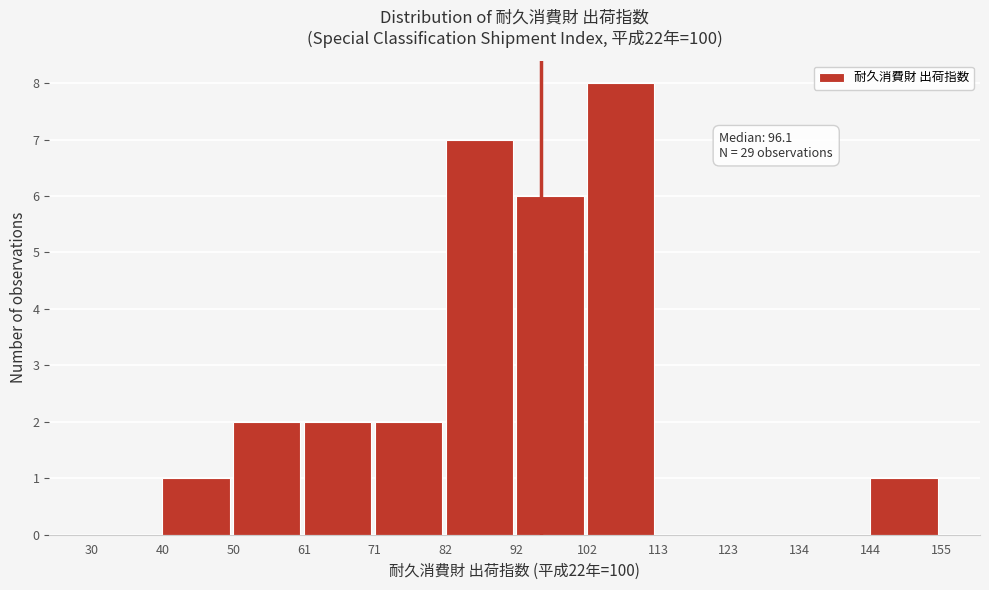

Over which range of the x-axis is the bar tallest?

102 to 113